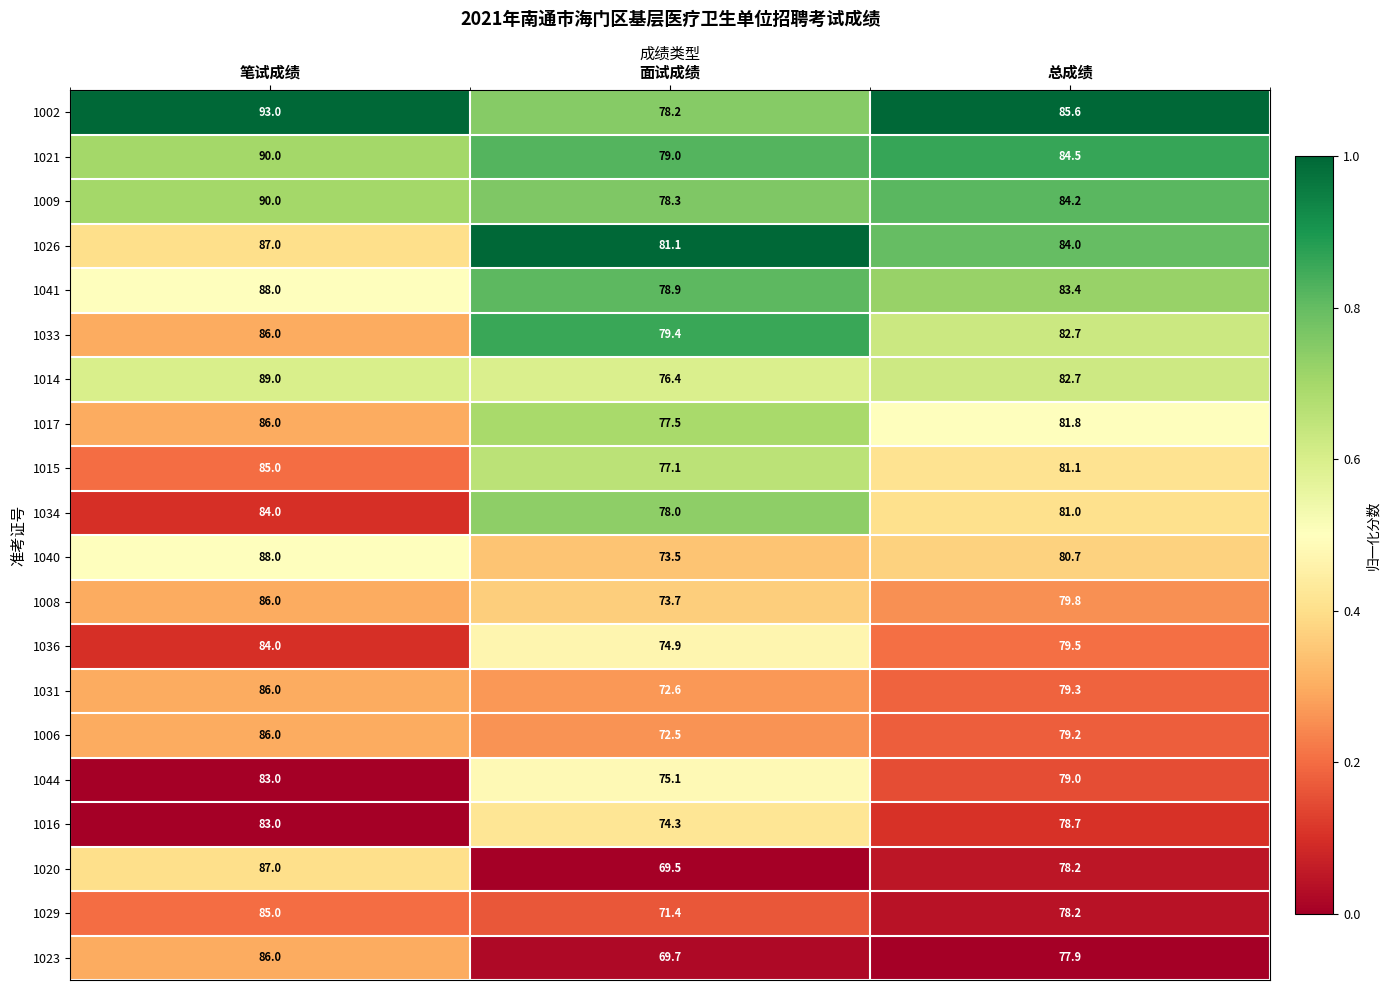

Which series has the widest spread of values?

1020